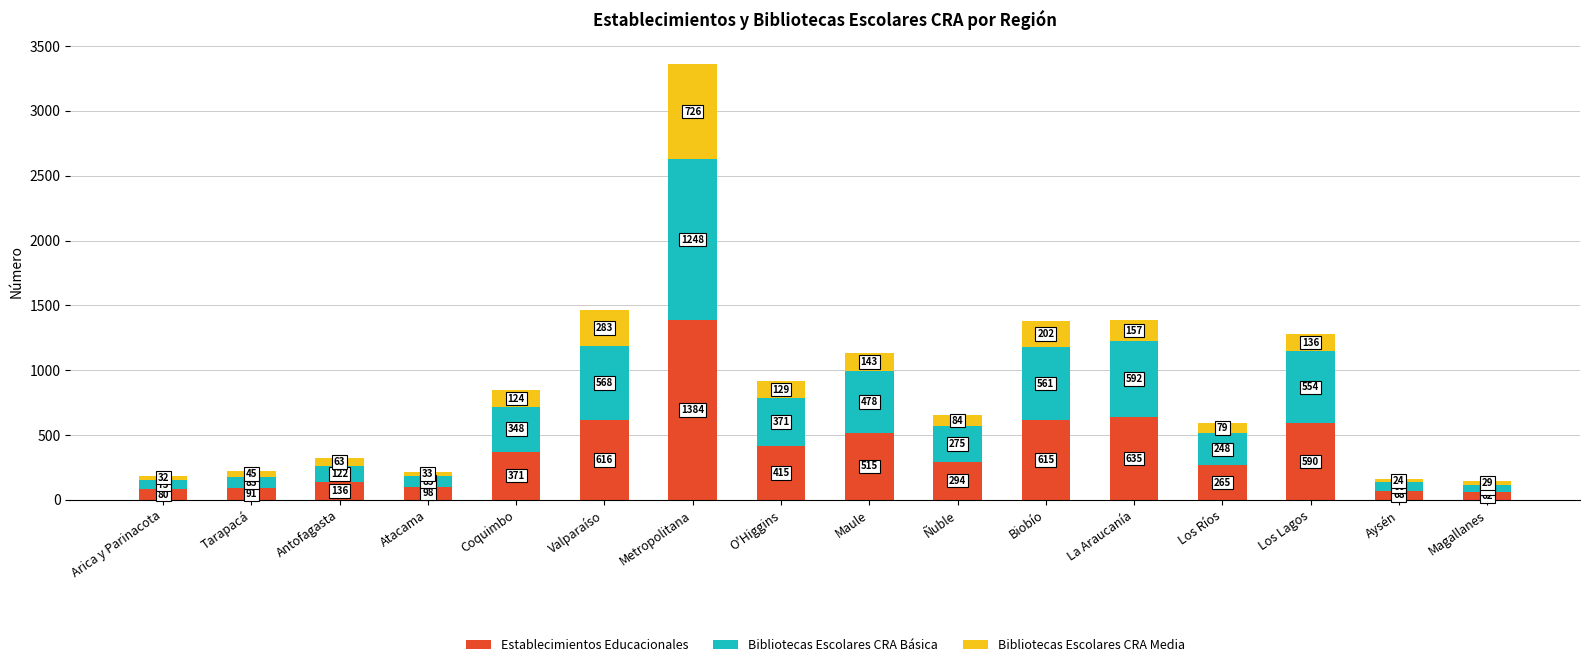

Reading left to right, list the values for the Establecimientos Educacionales series.

Arica y Parinacota=80	Tarapacá=91	Antofagasta=136	Atacama=98	Coquimbo=371	Valparaíso=616	Metropolitana=1384	O'Higgins=415	Maule=515	Ñuble=294	Biobío=615	La Araucanía=635	Los Ríos=265	Los Lagos=590	Aysén=68	Magallanes=62